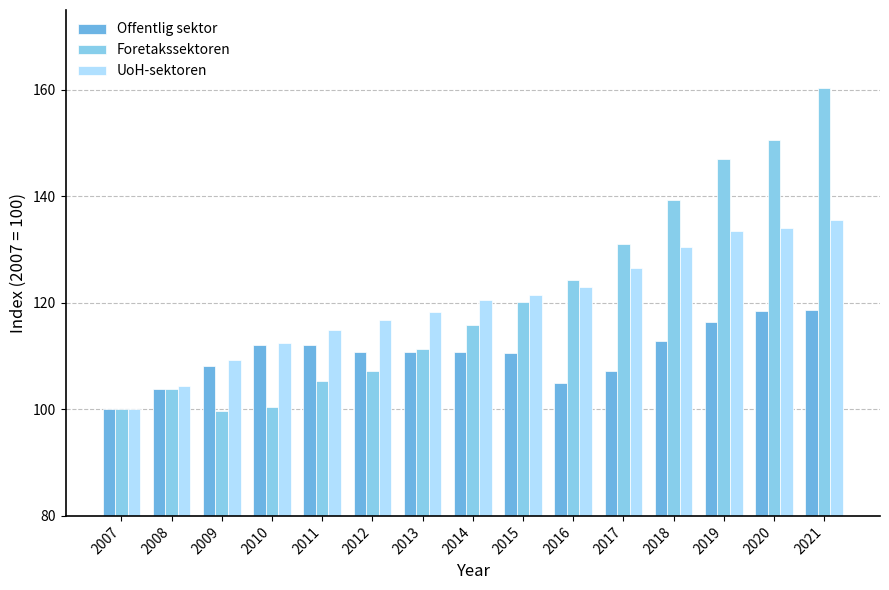

Reading right to left, extract all data points from this chart.

Offentlig sektor: 2021=118.6	2020=118.4	2019=116.4	2018=112.9	2017=107.3	2016=104.9	2015=110.7	2014=110.7	2013=110.7	2012=110.8	2011=112.1	2010=112.0	2009=108.1	2008=103.9	2007=100.0
Foretakssektoren: 2021=160.3	2020=150.6	2019=147.1	2018=139.2	2017=131.1	2016=124.4	2015=120.2	2014=115.9	2013=111.3	2012=107.1	2011=105.3	2010=100.4	2009=99.6	2008=103.9	2007=100.0
UoH-sektoren: 2021=135.5	2020=134.1	2019=133.5	2018=130.6	2017=126.5	2016=123.1	2015=121.5	2014=120.5	2013=118.2	2012=116.7	2011=115.0	2010=112.5	2009=109.4	2008=104.4	2007=100.0